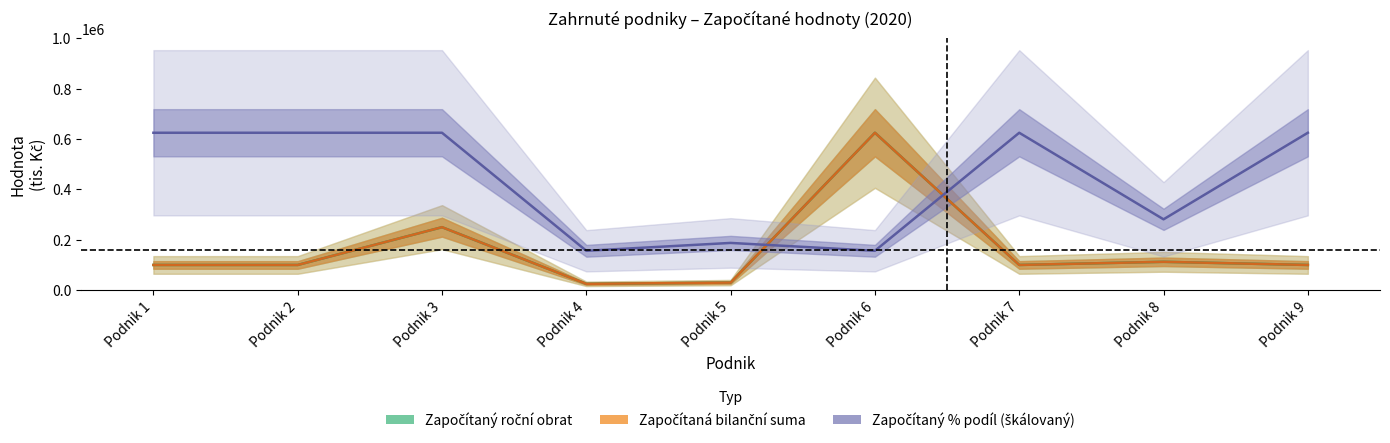

Count the number of data series in this chart.

3